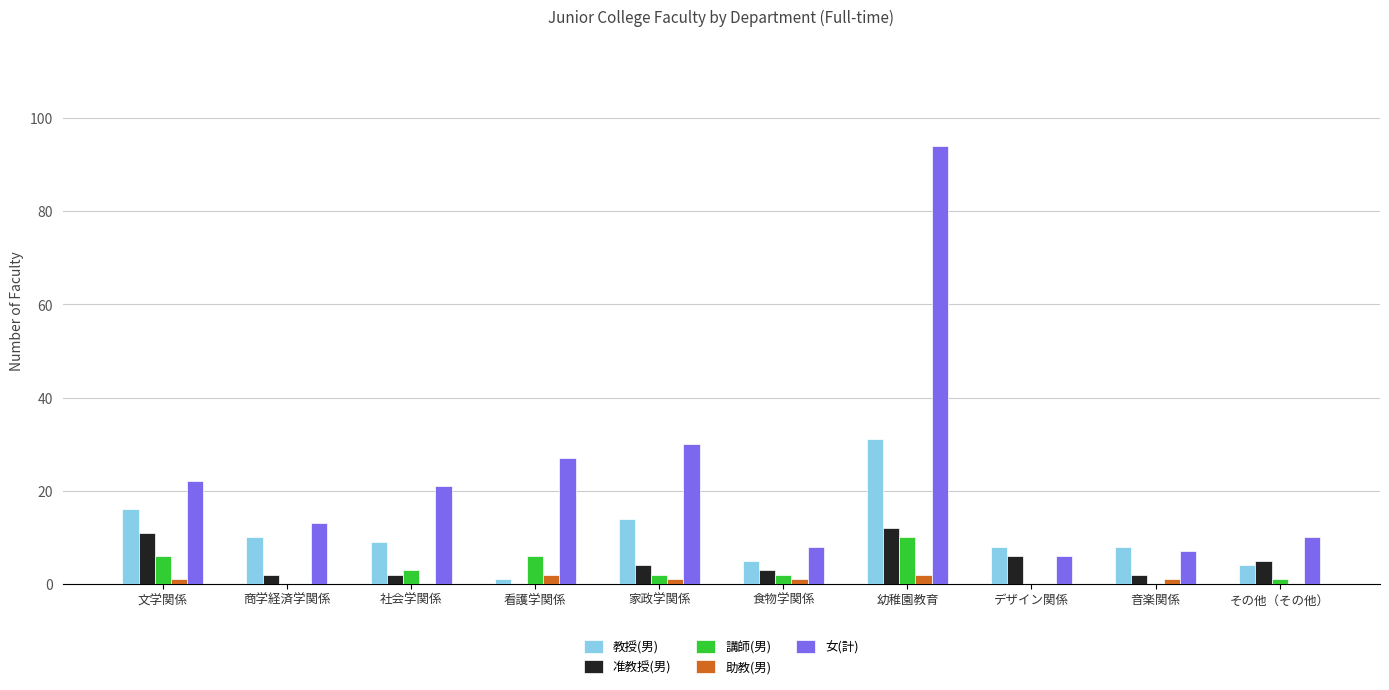

Which series has the largest total across all categories?

女(計)